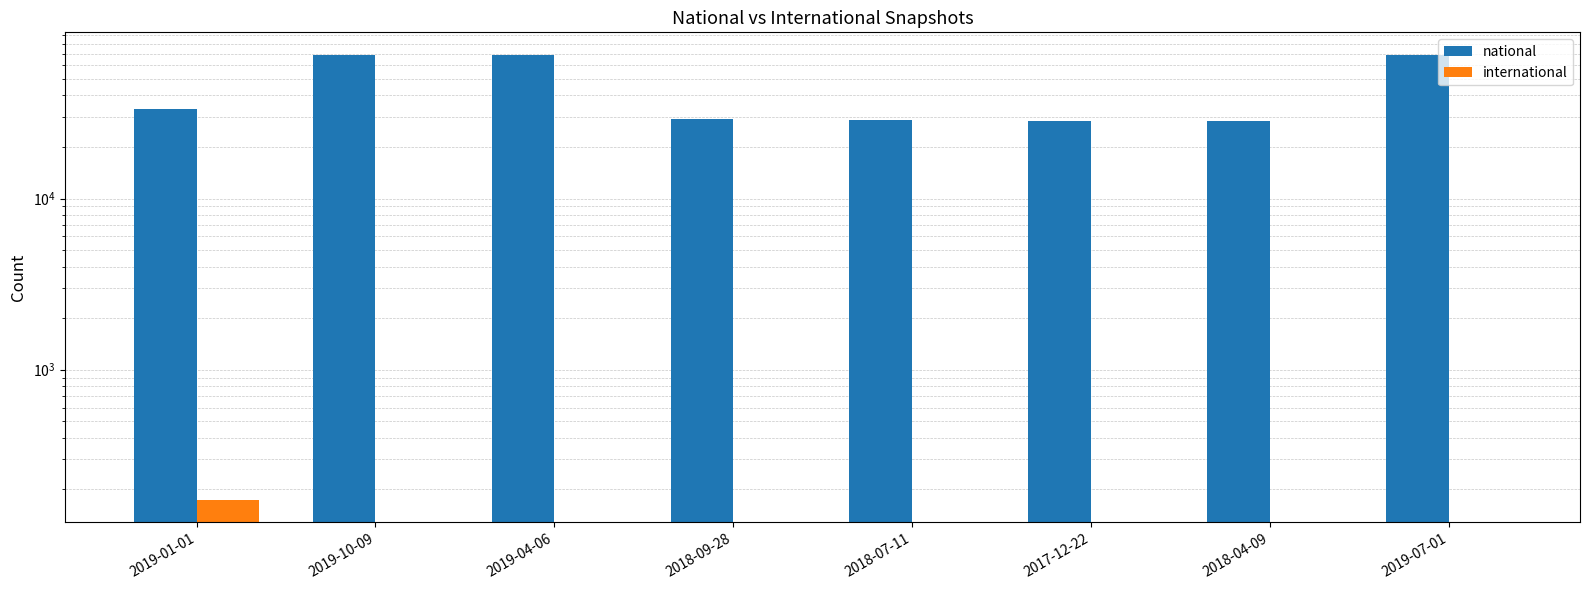

Count the number of categories in the chart.

8